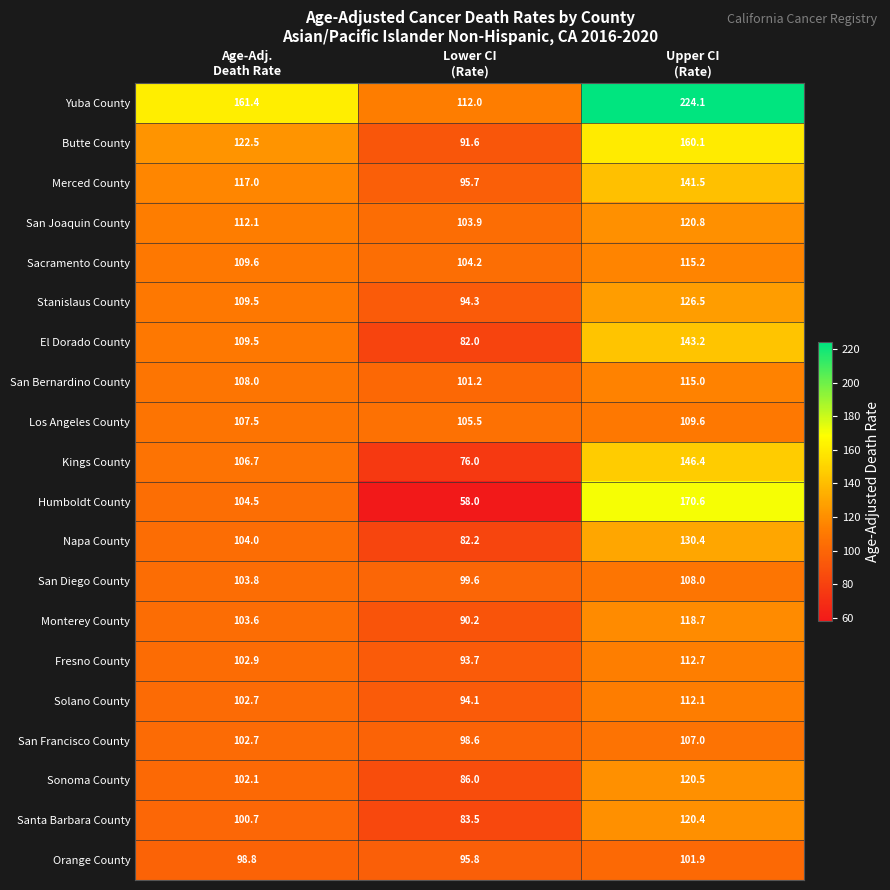

Count the number of categories in the chart.

3